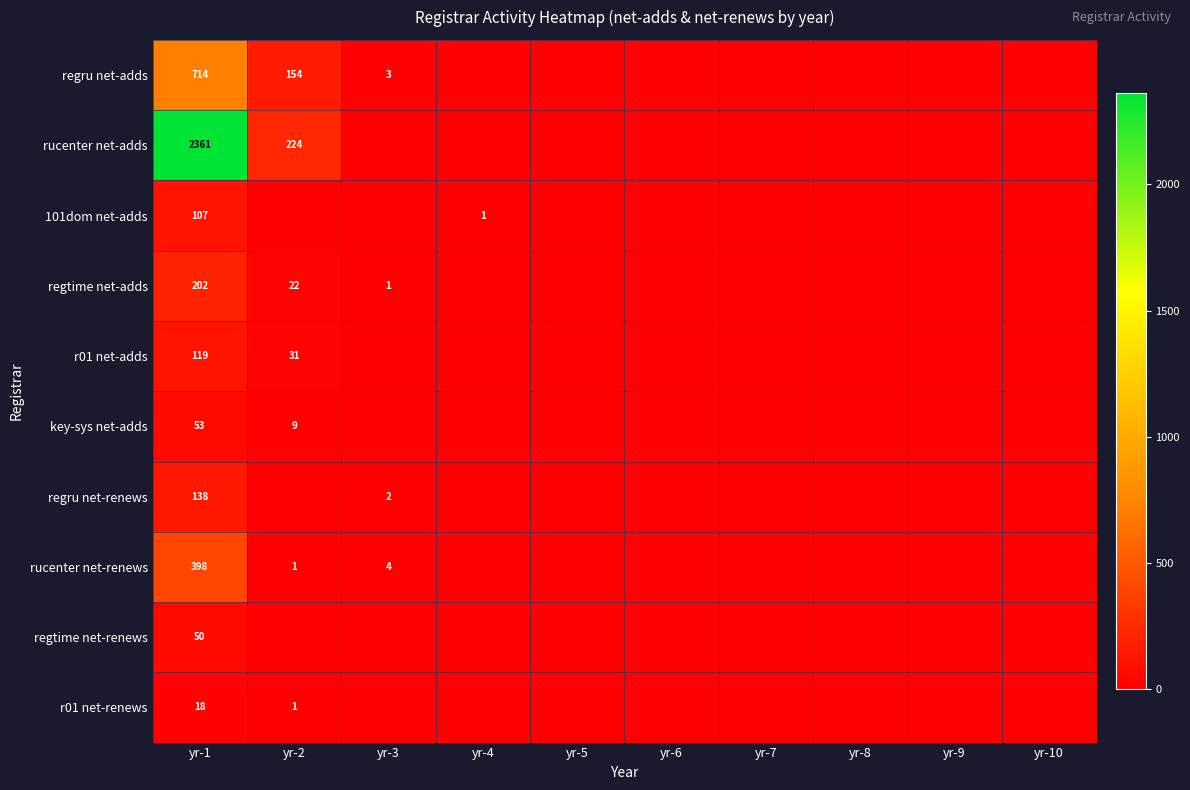

What is the spread (max minus min) of values at yr-1?

2343